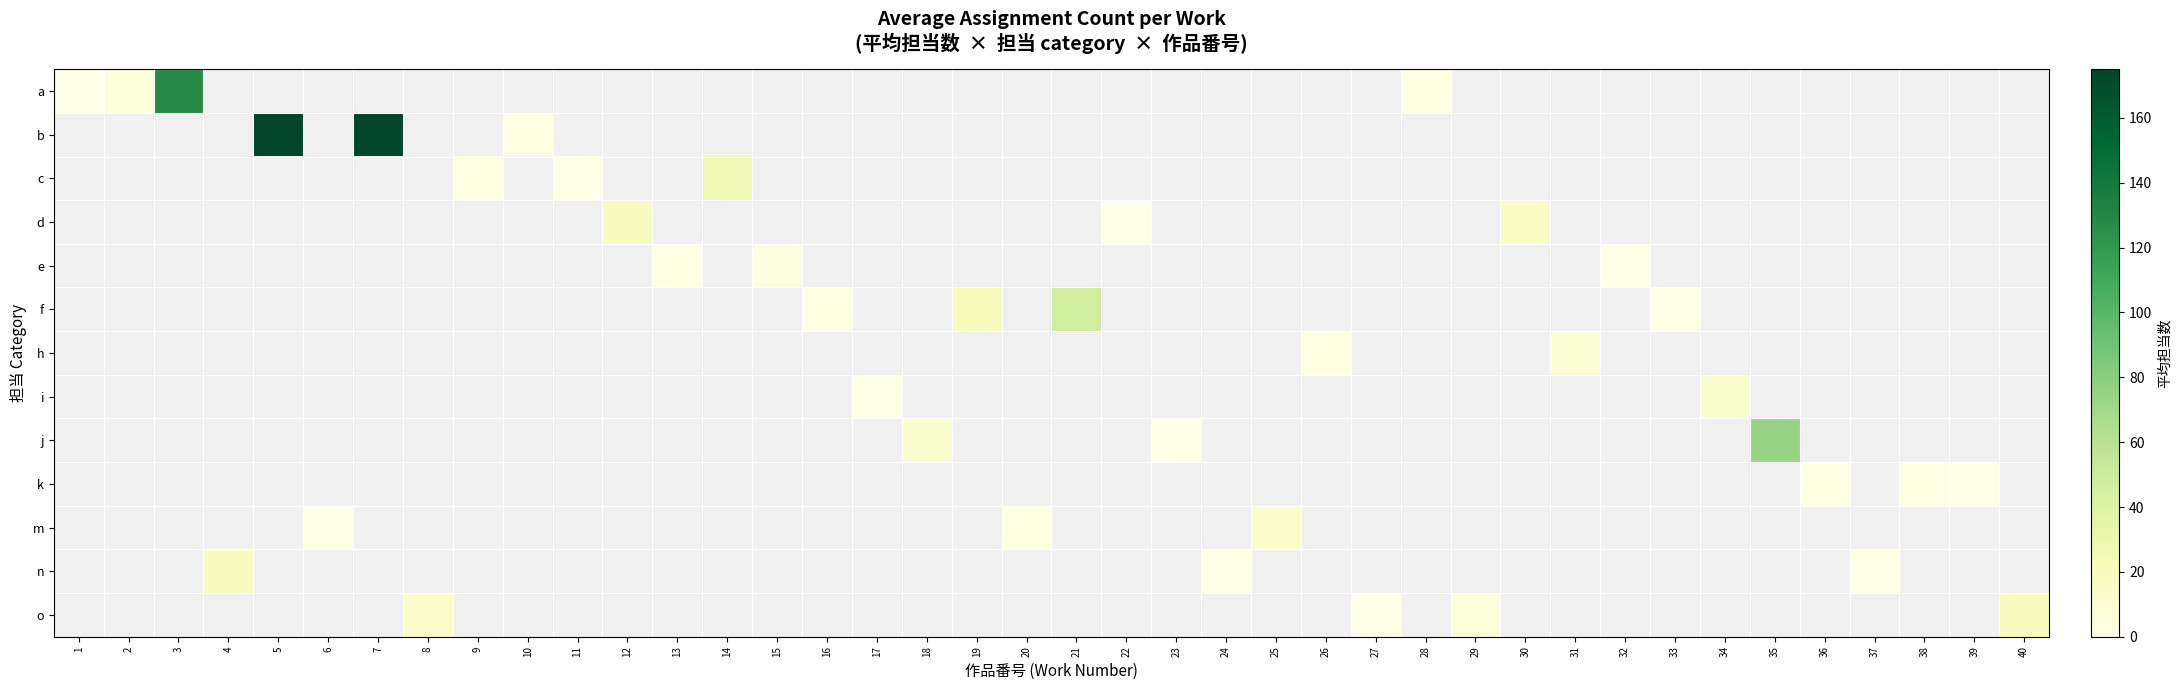

Reading left to right, list all the values displayed in this chart.

a: 1=0.0	2=6.0	3=128.0	4=-1.0	5=-1.0	6=-1.0	7=-1.0	8=-1.0	9=-1.0	10=-1.0	11=-1.0	12=-1.0	13=-1.0	14=-1.0	15=-1.0	16=-1.0	17=-1.0	18=-1.0	19=-1.0	20=-1.0	21=-1.0	22=-1.0	23=-1.0	24=-1.0	25=-1.0	26=-1.0	27=-1.0	28=1.7	29=-1.0	30=-1.0	31=-1.0	32=-1.0	33=-1.0	34=-1.0	35=-1.0	36=-1.0	37=-1.0	38=-1.0	39=-1.0	40=-1.0
b: 1=-1.0	2=-1.0	3=-1.0	4=-1.0	5=175.0	6=-1.0	7=175.0	8=-1.0	9=-1.0	10=2.0	11=-1.0	12=-1.0	13=-1.0	14=-1.0	15=-1.0	16=-1.0	17=-1.0	18=-1.0	19=-1.0	20=-1.0	21=-1.0	22=-1.0	23=-1.0	24=-1.0	25=-1.0	26=-1.0	27=-1.0	28=-1.0	29=-1.0	30=-1.0	31=-1.0	32=-1.0	33=-1.0	34=-1.0	35=-1.0	36=-1.0	37=-1.0	38=-1.0	39=-1.0	40=-1.0
c: 1=-1.0	2=-1.0	3=-1.0	4=-1.0	5=-1.0	6=-1.0	7=-1.0	8=-1.0	9=2.0	10=-1.0	11=0.0	12=-1.0	13=-1.0	14=27.0	15=-1.0	16=-1.0	17=-1.0	18=-1.0	19=-1.0	20=-1.0	21=-1.0	22=-1.0	23=-1.0	24=-1.0	25=-1.0	26=-1.0	27=-1.0	28=-1.0	29=-1.0	30=-1.0	31=-1.0	32=-1.0	33=-1.0	34=-1.0	35=-1.0	36=-1.0	37=-1.0	38=-1.0	39=-1.0	40=-1.0
d: 1=-1.0	2=-1.0	3=-1.0	4=-1.0	5=-1.0	6=-1.0	7=-1.0	8=-1.0	9=-1.0	10=-1.0	11=-1.0	12=18.0	13=-1.0	14=-1.0	15=-1.0	16=-1.0	17=-1.0	18=-1.0	19=-1.0	20=-1.0	21=-1.0	22=0.0	23=-1.0	24=-1.0	25=-1.0	26=-1.0	27=-1.0	28=-1.0	29=-1.0	30=16.0	31=-1.0	32=-1.0	33=-1.0	34=-1.0	35=-1.0	36=-1.0	37=-1.0	38=-1.0	39=-1.0	40=-1.0
e: 1=-1.0	2=-1.0	3=-1.0	4=-1.0	5=-1.0	6=-1.0	7=-1.0	8=-1.0	9=-1.0	10=-1.0	11=-1.0	12=-1.0	13=1.0	14=-1.0	15=3.0	16=-1.0	17=-1.0	18=-1.0	19=-1.0	20=-1.0	21=-1.0	22=-1.0	23=-1.0	24=-1.0	25=-1.0	26=-1.0	27=-1.0	28=-1.0	29=-1.0	30=-1.0	31=-1.0	32=0.0	33=-1.0	34=-1.0	35=-1.0	36=-1.0	37=-1.0	38=-1.0	39=-1.0	40=-1.0
f: 1=-1.0	2=-1.0	3=-1.0	4=-1.0	5=-1.0	6=-1.0	7=-1.0	8=-1.0	9=-1.0	10=-1.0	11=-1.0	12=-1.0	13=-1.0	14=-1.0	15=-1.0	16=2.0	17=-1.0	18=-1.0	19=20.0	20=-1.0	21=48.5	22=-1.0	23=-1.0	24=-1.0	25=-1.0	26=-1.0	27=-1.0	28=-1.0	29=-1.0	30=-1.0	31=-1.0	32=-1.0	33=0.0	34=-1.0	35=-1.0	36=-1.0	37=-1.0	38=-1.0	39=-1.0	40=-1.0
h: 1=-1.0	2=-1.0	3=-1.0	4=-1.0	5=-1.0	6=-1.0	7=-1.0	8=-1.0	9=-1.0	10=-1.0	11=-1.0	12=-1.0	13=-1.0	14=-1.0	15=-1.0	16=-1.0	17=-1.0	18=-1.0	19=-1.0	20=-1.0	21=-1.0	22=-1.0	23=-1.0	24=-1.0	25=-1.0	26=2.0	27=-1.0	28=-1.0	29=-1.0	30=-1.0	31=9.0	32=-1.0	33=-1.0	34=-1.0	35=-1.0	36=-1.0	37=-1.0	38=-1.0	39=-1.0	40=-1.0
i: 1=-1.0	2=-1.0	3=-1.0	4=-1.0	5=-1.0	6=-1.0	7=-1.0	8=-1.0	9=-1.0	10=-1.0	11=-1.0	12=-1.0	13=-1.0	14=-1.0	15=-1.0	16=-1.0	17=0.0	18=-1.0	19=-1.0	20=-1.0	21=-1.0	22=-1.0	23=-1.0	24=-1.0	25=-1.0	26=-1.0	27=-1.0	28=-1.0	29=-1.0	30=-1.0	31=-1.0	32=-1.0	33=-1.0	34=12.0	35=-1.0	36=-1.0	37=-1.0	38=-1.0	39=-1.0	40=-1.0
j: 1=-1.0	2=-1.0	3=-1.0	4=-1.0	5=-1.0	6=-1.0	7=-1.0	8=-1.0	9=-1.0	10=-1.0	11=-1.0	12=-1.0	13=-1.0	14=-1.0	15=-1.0	16=-1.0	17=-1.0	18=11.0	19=-1.0	20=-1.0	21=-1.0	22=-1.0	23=0.0	24=-1.0	25=-1.0	26=-1.0	27=-1.0	28=-1.0	29=-1.0	30=-1.0	31=-1.0	32=-1.0	33=-1.0	34=-1.0	35=74.0	36=-1.0	37=-1.0	38=-1.0	39=-1.0	40=-1.0
k: 1=-1.0	2=-1.0	3=-1.0	4=-1.0	5=-1.0	6=-1.0	7=-1.0	8=-1.0	9=-1.0	10=-1.0	11=-1.0	12=-1.0	13=-1.0	14=-1.0	15=-1.0	16=-1.0	17=-1.0	18=-1.0	19=-1.0	20=-1.0	21=-1.0	22=-1.0	23=-1.0	24=-1.0	25=-1.0	26=-1.0	27=-1.0	28=-1.0	29=-1.0	30=-1.0	31=-1.0	32=-1.0	33=-1.0	34=-1.0	35=-1.0	36=2.0	37=-1.0	38=1.0	39=0.0	40=-1.0
m: 1=-1.0	2=-1.0	3=-1.0	4=-1.0	5=-1.0	6=0.0	7=-1.0	8=-1.0	9=-1.0	10=-1.0	11=-1.0	12=-1.0	13=-1.0	14=-1.0	15=-1.0	16=-1.0	17=-1.0	18=-1.0	19=-1.0	20=2.0	21=-1.0	22=-1.0	23=-1.0	24=-1.0	25=13.0	26=-1.0	27=-1.0	28=-1.0	29=-1.0	30=-1.0	31=-1.0	32=-1.0	33=-1.0	34=-1.0	35=-1.0	36=-1.0	37=-1.0	38=-1.0	39=-1.0	40=-1.0
n: 1=-1.0	2=-1.0	3=-1.0	4=18.0	5=-1.0	6=-1.0	7=-1.0	8=-1.0	9=-1.0	10=-1.0	11=-1.0	12=-1.0	13=-1.0	14=-1.0	15=-1.0	16=-1.0	17=-1.0	18=-1.0	19=-1.0	20=-1.0	21=-1.0	22=-1.0	23=-1.0	24=0.0	25=-1.0	26=-1.0	27=-1.0	28=-1.0	29=-1.0	30=-1.0	31=-1.0	32=-1.0	33=-1.0	34=-1.0	35=-1.0	36=-1.0	37=0.0	38=-1.0	39=-1.0	40=-1.0
o: 1=-1.0	2=-1.0	3=-1.0	4=-1.0	5=-1.0	6=-1.0	7=-1.0	8=13.0	9=-1.0	10=-1.0	11=-1.0	12=-1.0	13=-1.0	14=-1.0	15=-1.0	16=-1.0	17=-1.0	18=-1.0	19=-1.0	20=-1.0	21=-1.0	22=-1.0	23=-1.0	24=-1.0	25=-1.0	26=-1.0	27=0.0	28=-1.0	29=6.0	30=-1.0	31=-1.0	32=-1.0	33=-1.0	34=-1.0	35=-1.0	36=-1.0	37=-1.0	38=-1.0	39=-1.0	40=19.0